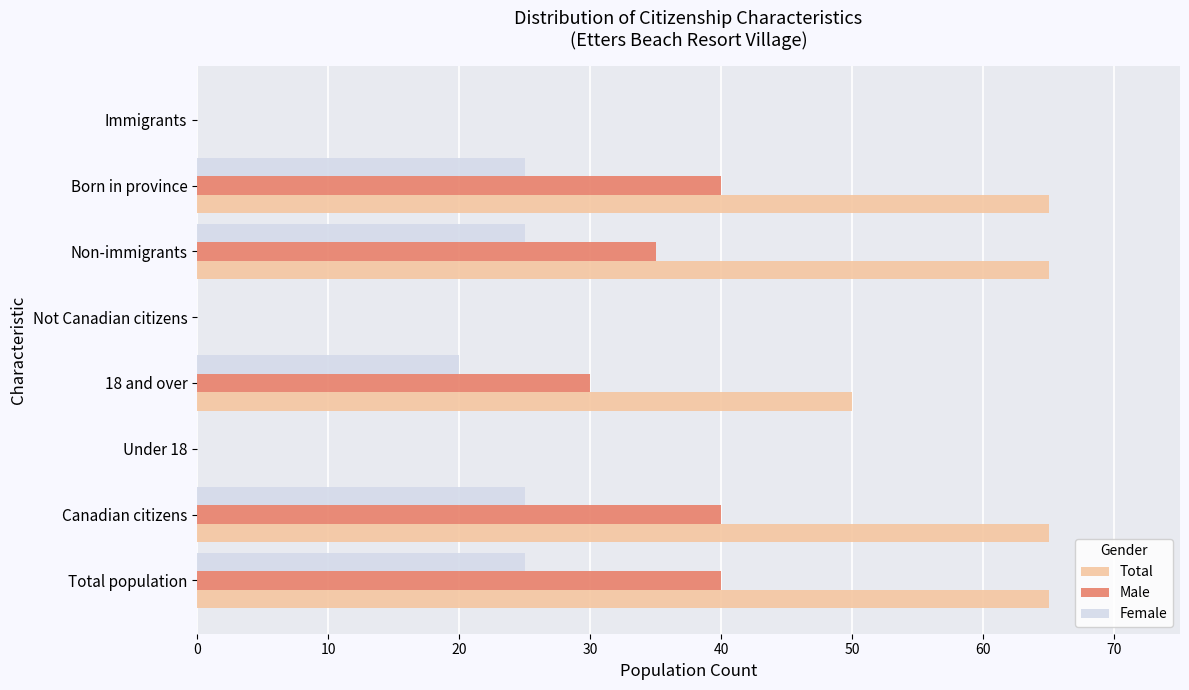

Where is Female nearest to the value 12?

18 and over